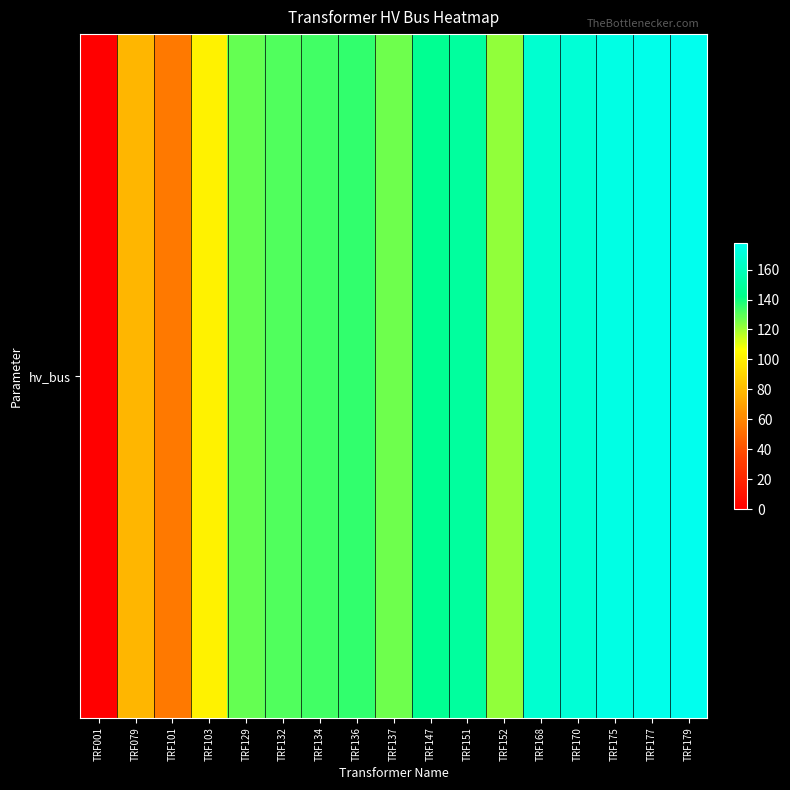

What is the sum of all values?

2171